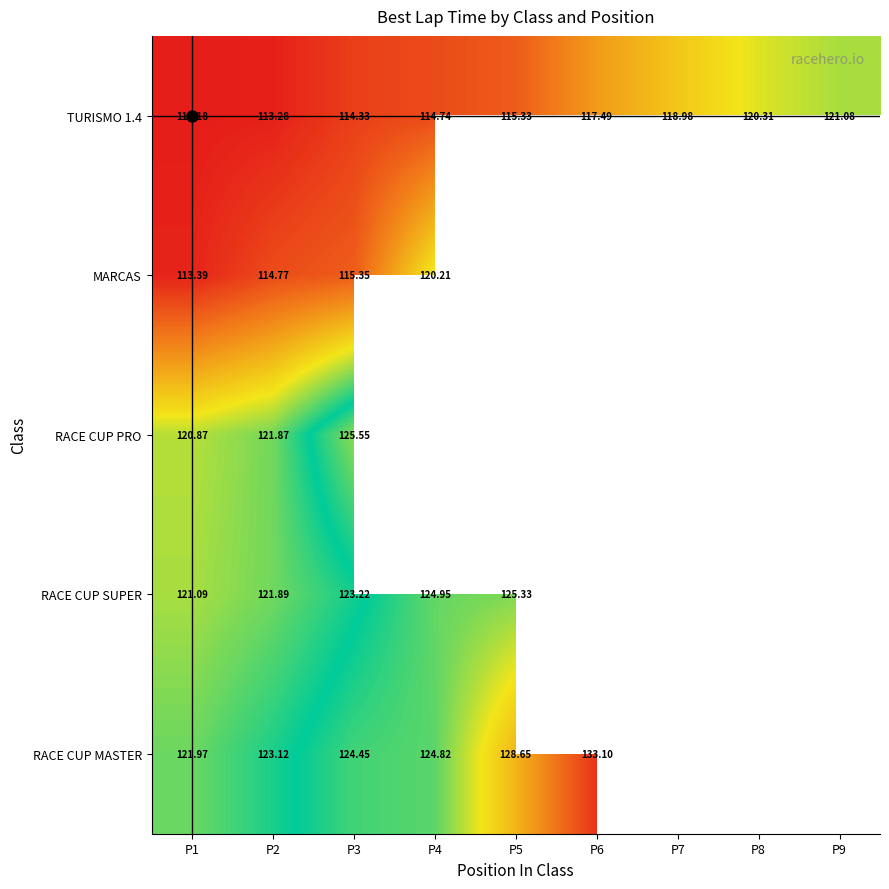

The TURISMO 1.4 series shows 113.2 at P1. True or false?

True